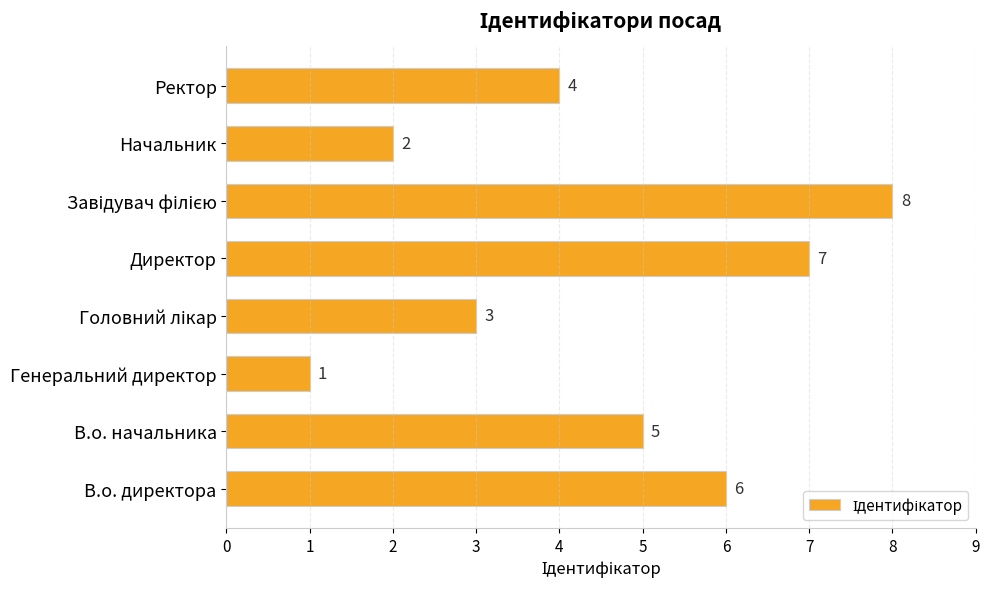

How many data points does each series have?

8